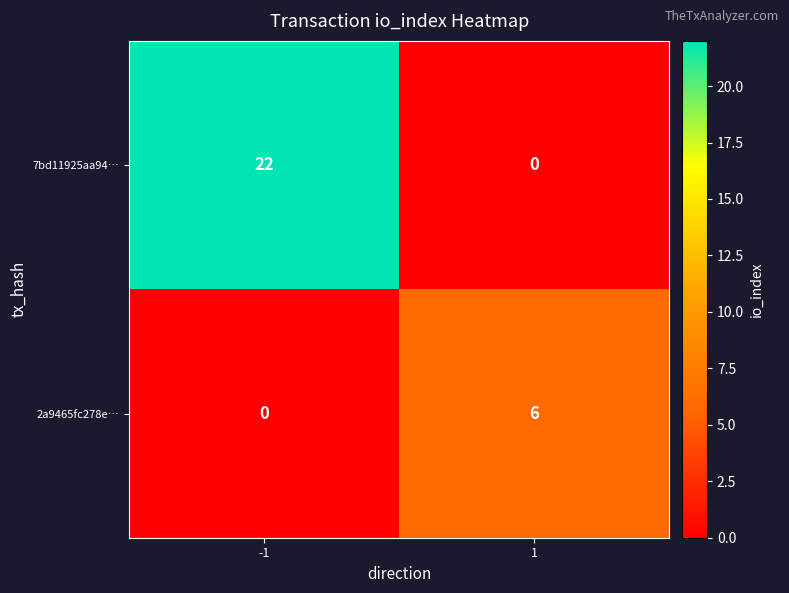

What is the total value across all series at 1?

6